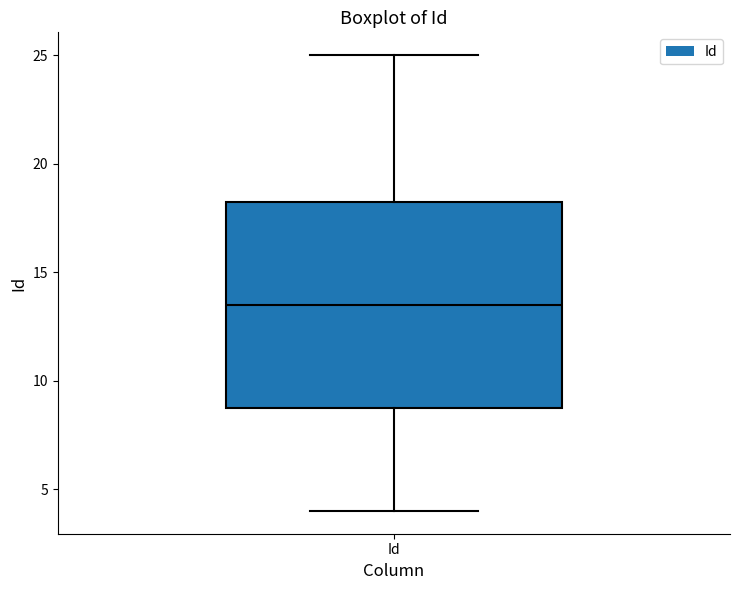

Read this box plot against the y-axis: the position of the median line, the range covered by the box, and the ends of both whiskers. The values are not printed on the chart, so give them approximately, as read against the axis.

median 13.5, box 9.0 to 18.5, whiskers 4.0 to 25.0